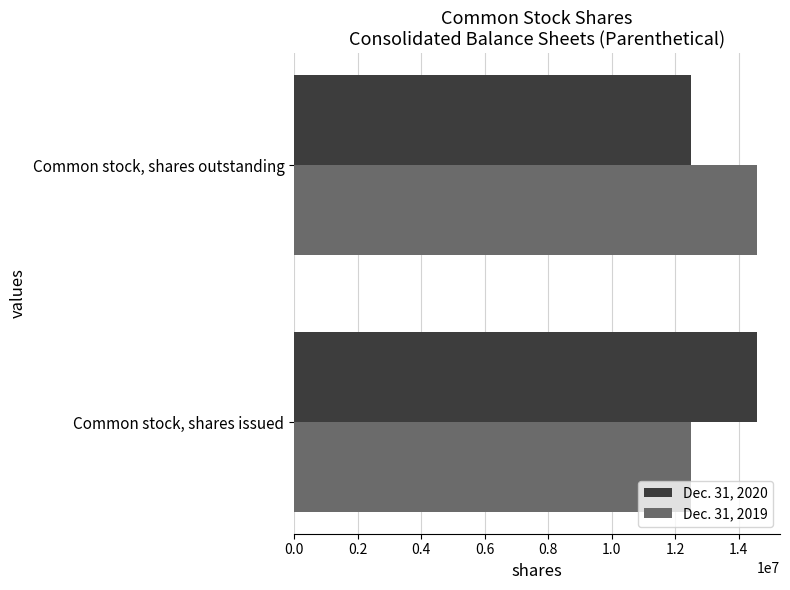

What is the difference between the maximum and minimum values in the Dec. 31, 2019 series?

2068573